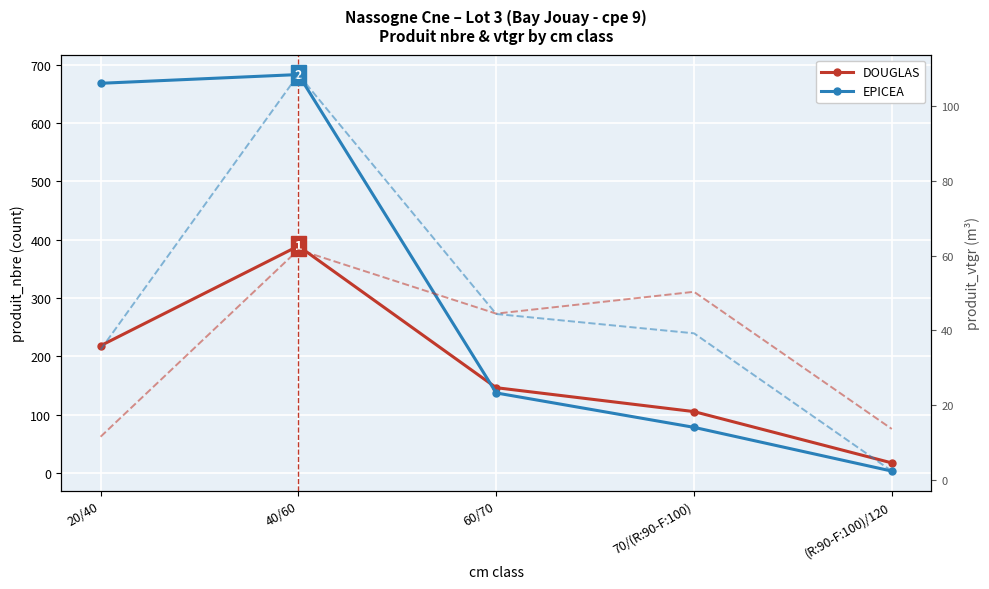

What is the sum of all DOUGLAS values?

875.0